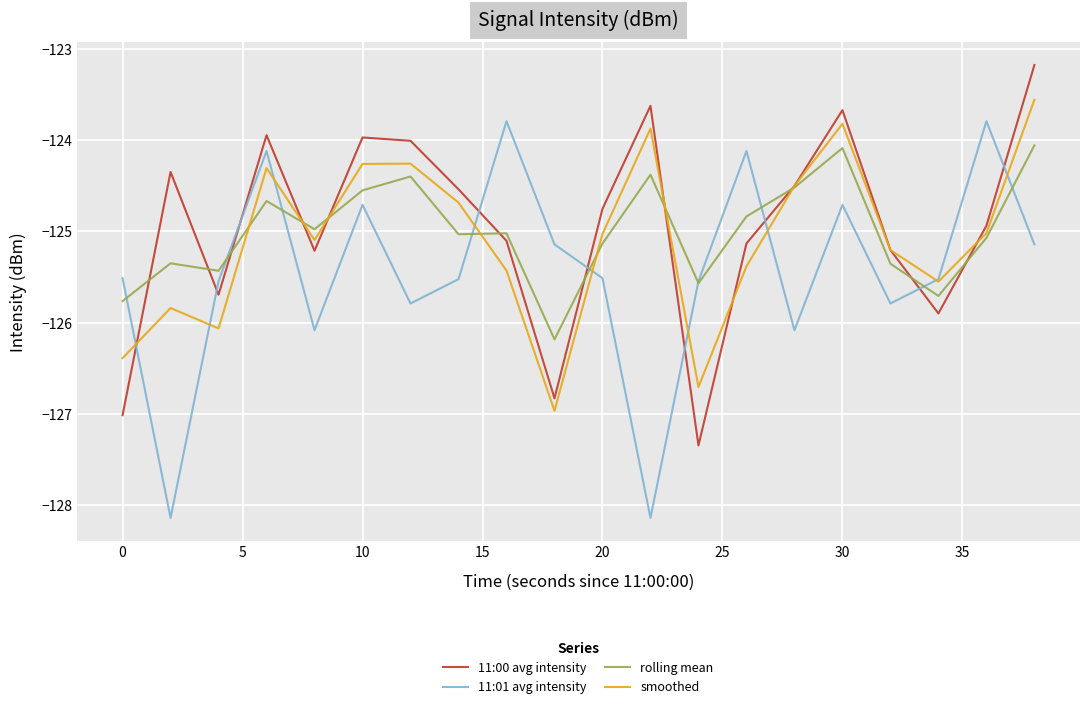

In smoothed, how many points are lower than both neighbors (excluding endpoints)?

5